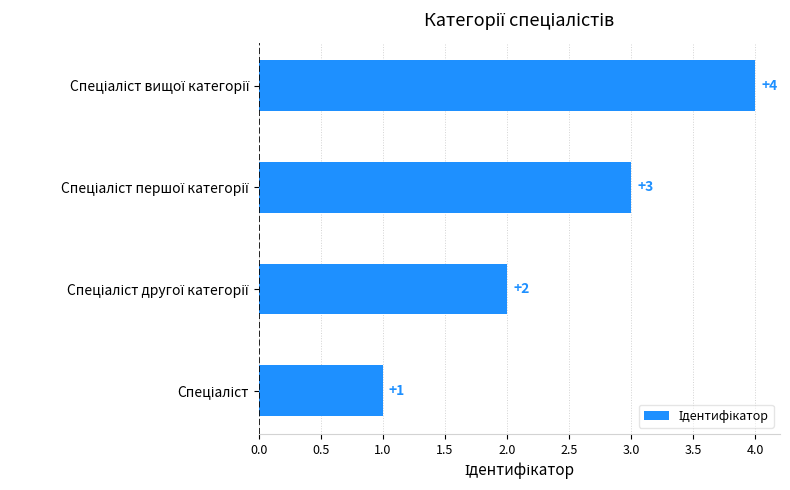

What is the difference between the maximum and minimum values?

3